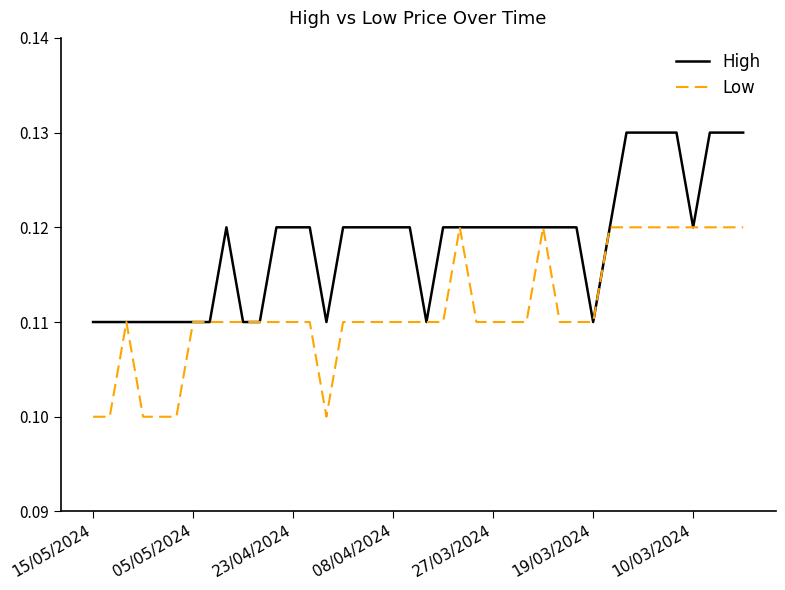

Which series has the largest total across all categories?

High